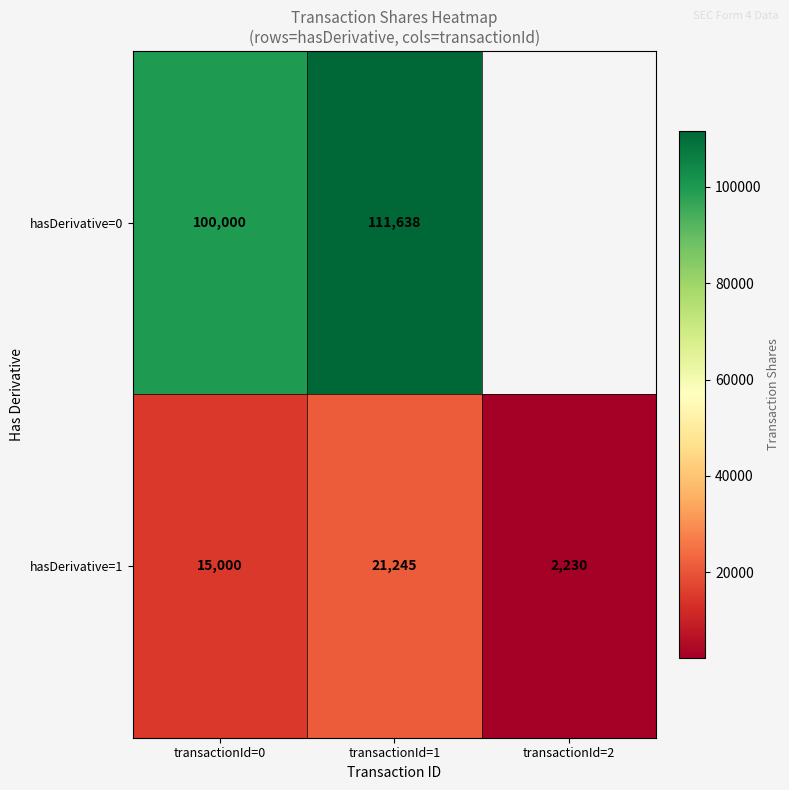

What is the sum of all hasDerivative=1 values?

38475